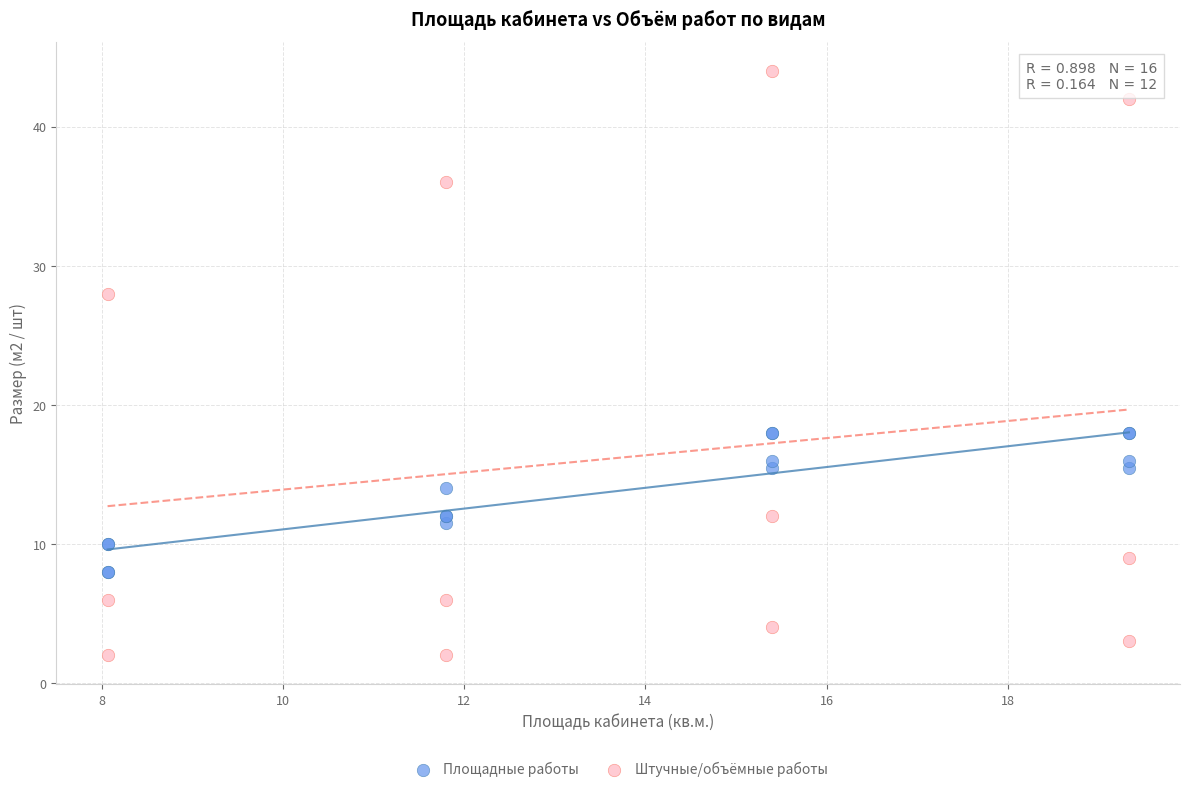

What are all the series names shown in the legend?

Площадные работы, Штучные/объёмные работы